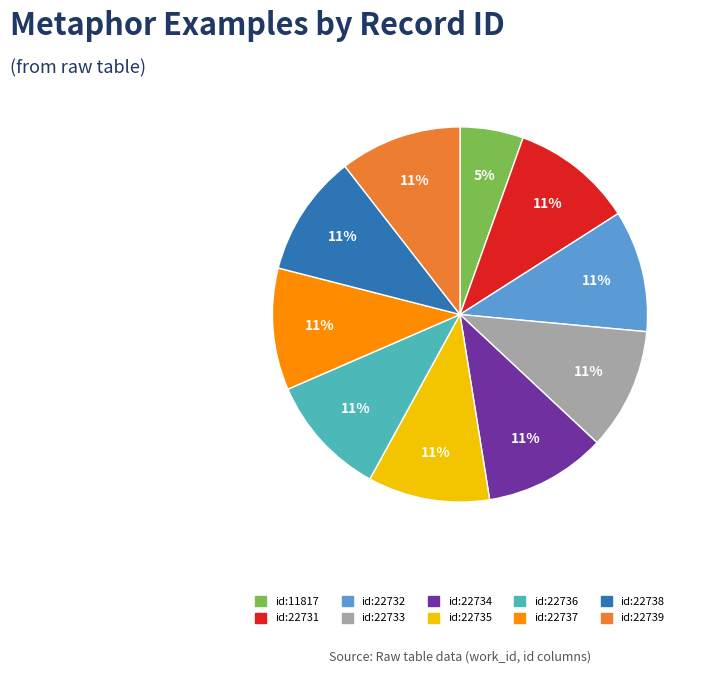

Is there any slice that represents more than half of the pie?

No